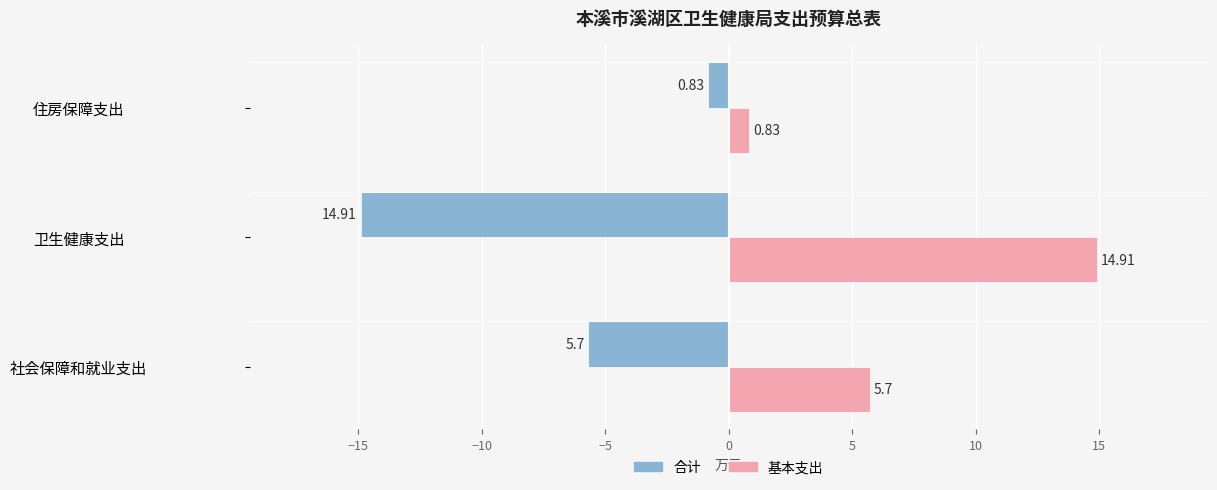

What is the sum of the 合计 values at 住房保障支出 and 卫生健康支出?

-15.7